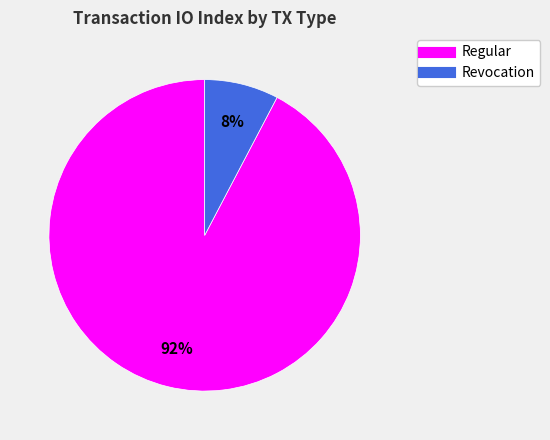

To the nearest percent, what is the combined percentage of Revocation and Regular?

100%